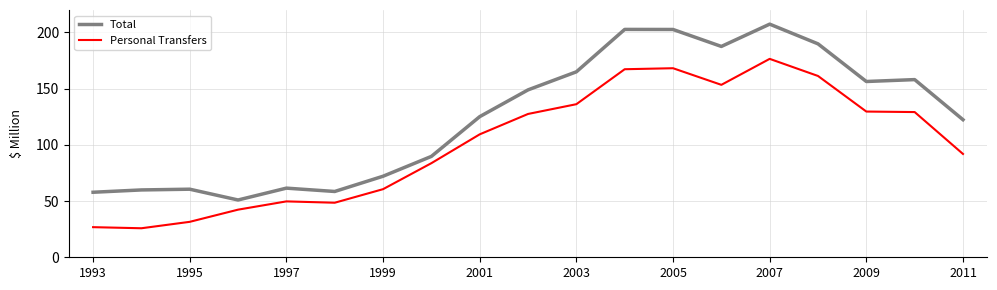

What is the maximum value shown in the chart?

207.4